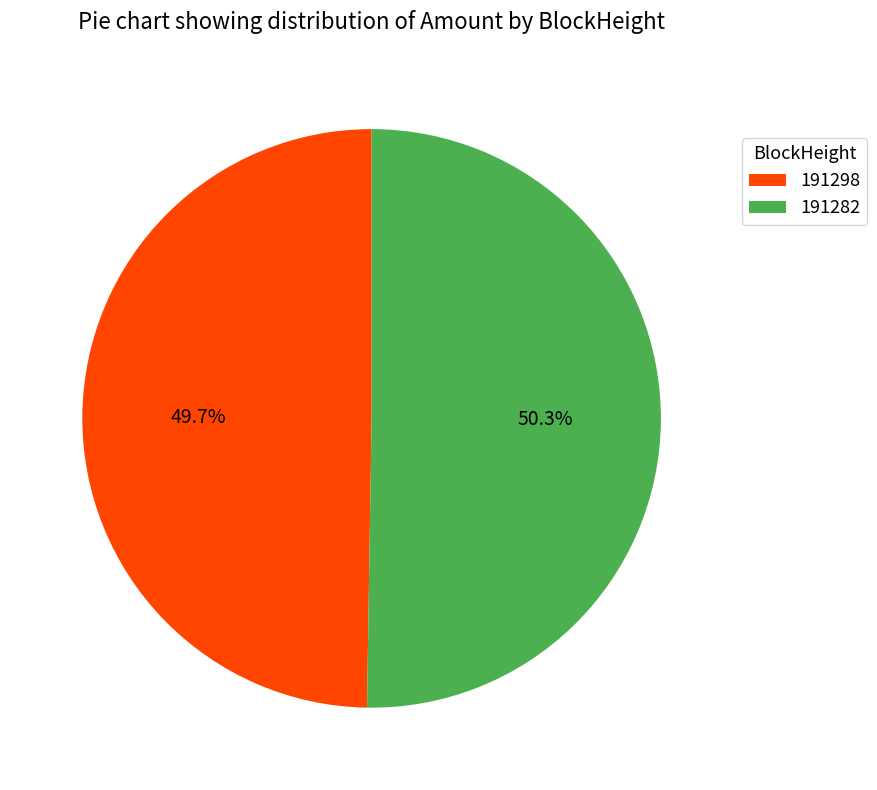

Does 191298 account for over 50% of the chart?

No